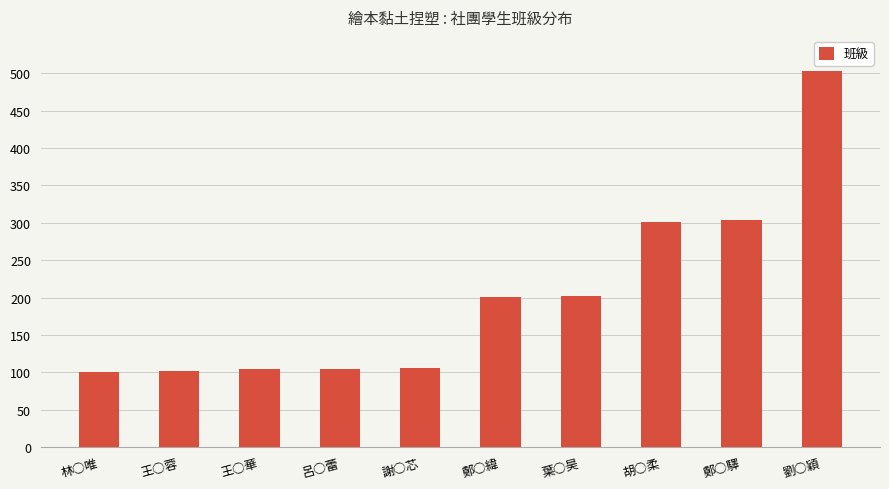

What is the label of the 8th bar from the right?

王○華